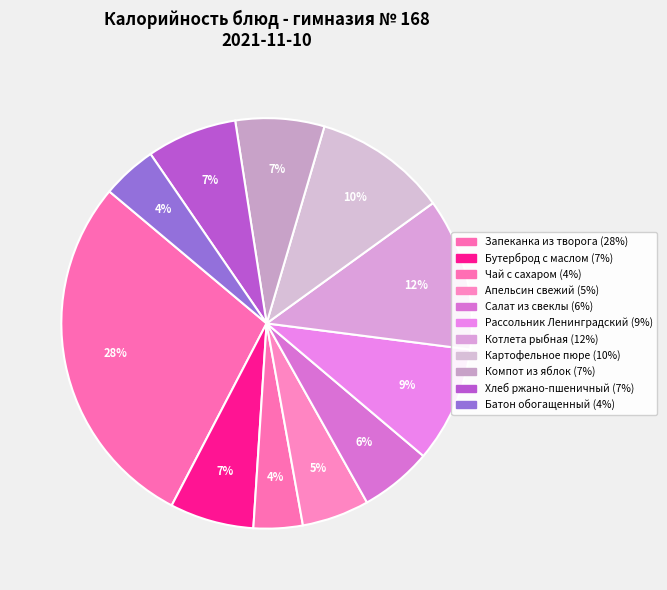

How many segments does this pie chart have?

11